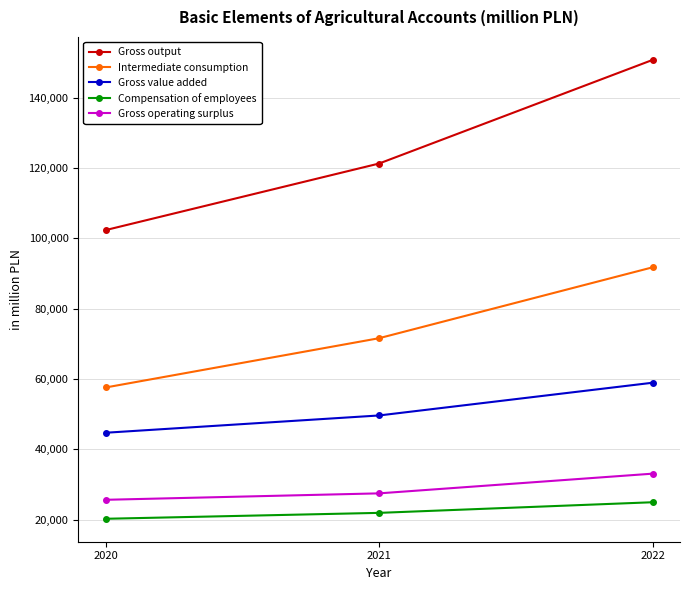

How many series are shown in this chart?

5